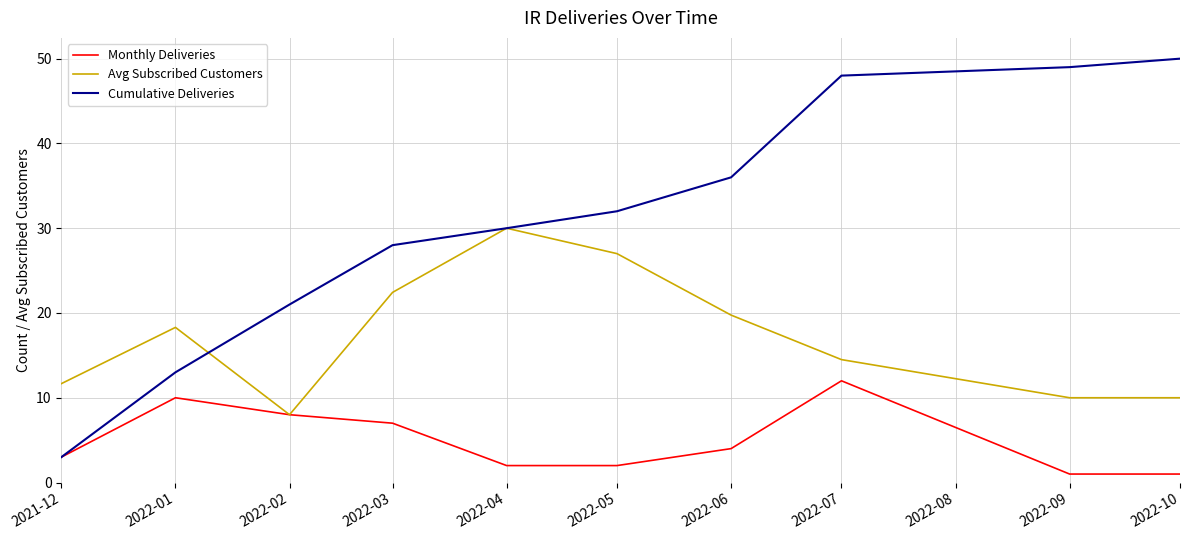

Which series has the largest total across all categories?

Cumulative Deliveries